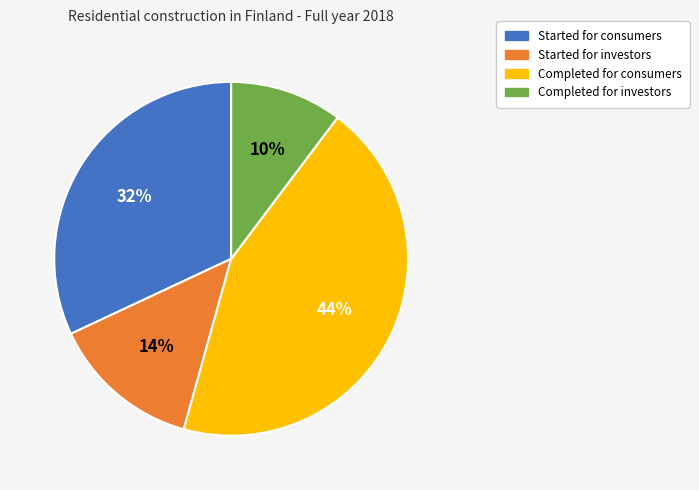

How many segments does this pie chart have?

4